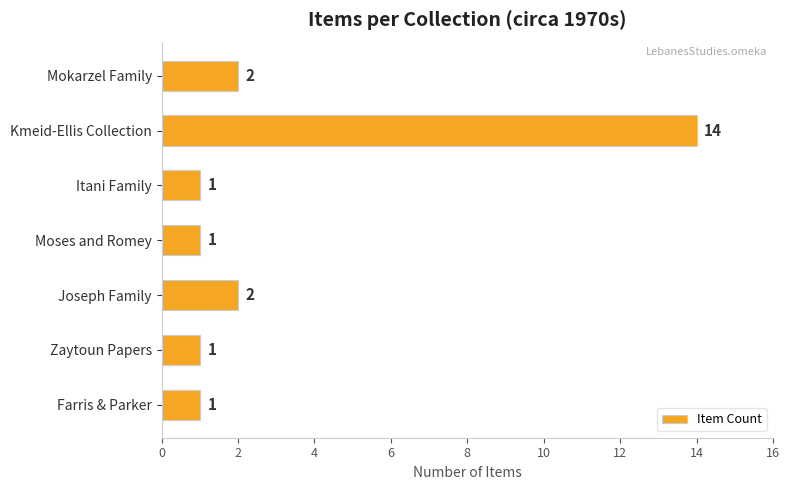

Reading bottom to top, extract all data points from this chart.

1	1	2	1	1	14	2